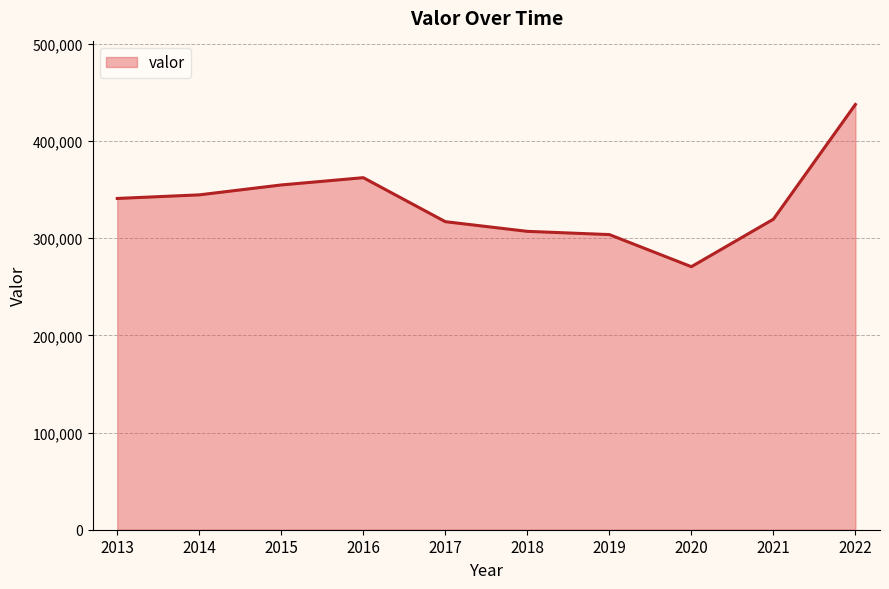

Where is the data nearest to the value 354169?

2015